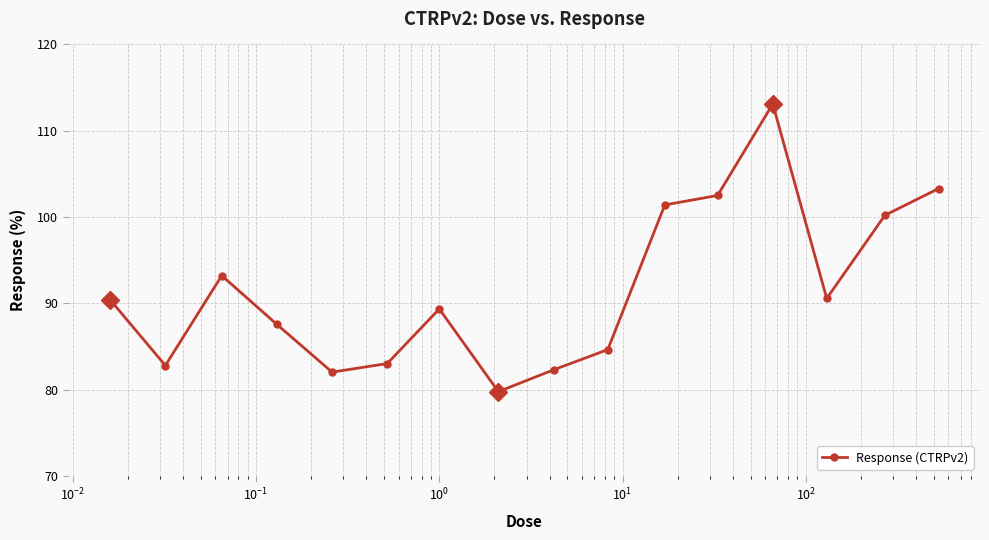

What is the smallest value displayed?

79.8